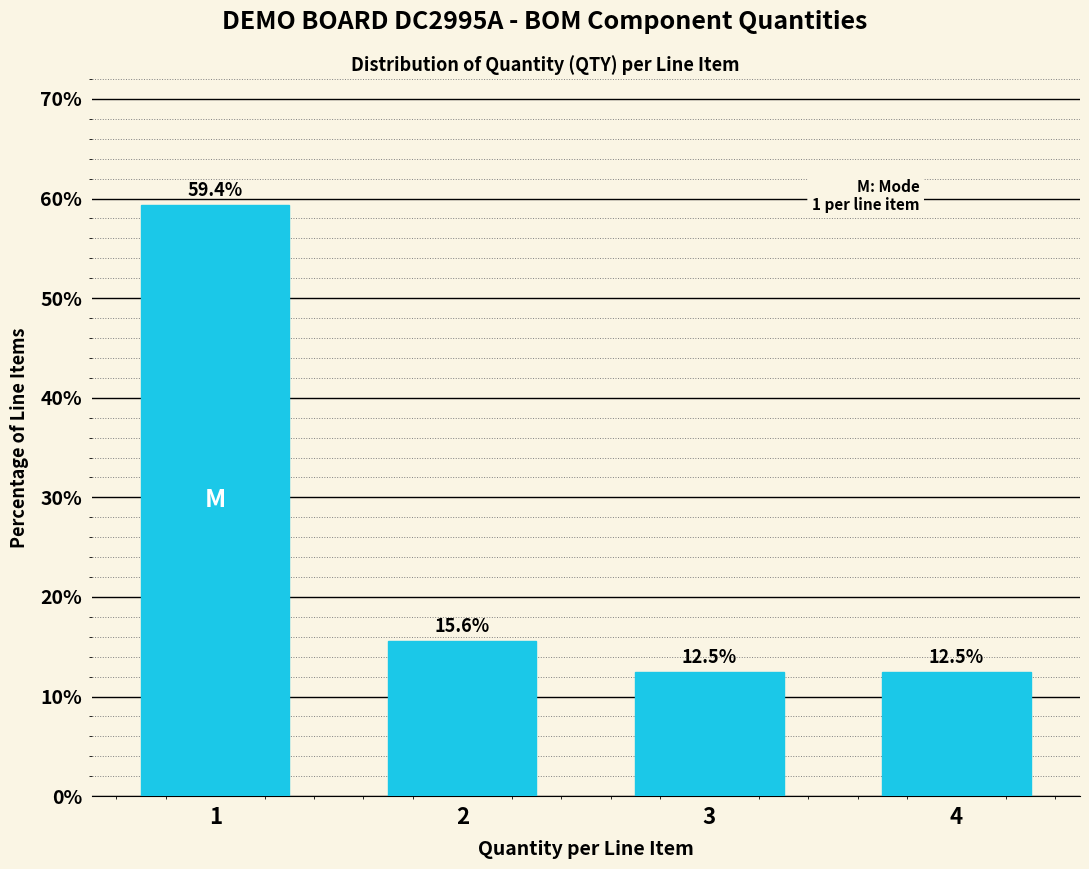

Reading left to right, list all the values displayed in this chart.

1=59.4	2=15.6	3=12.5	4=12.5